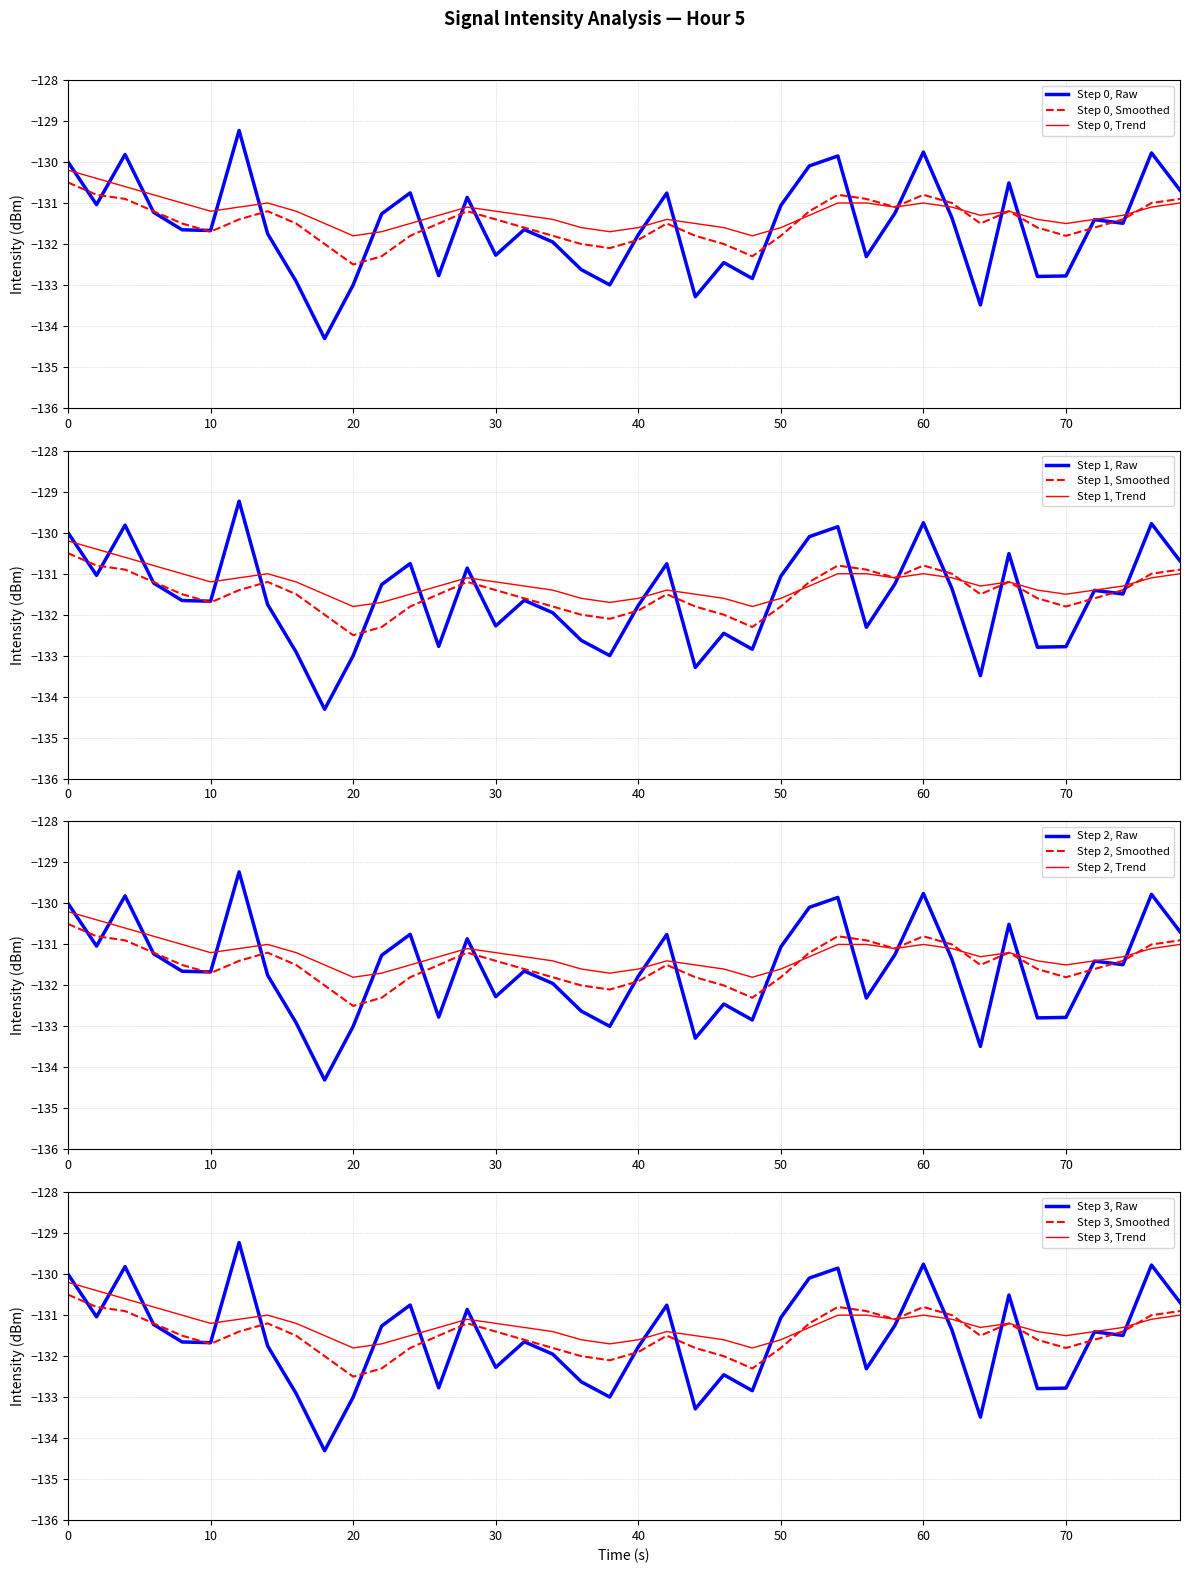

What is the maximum value for Step 0, Raw?

-129.2